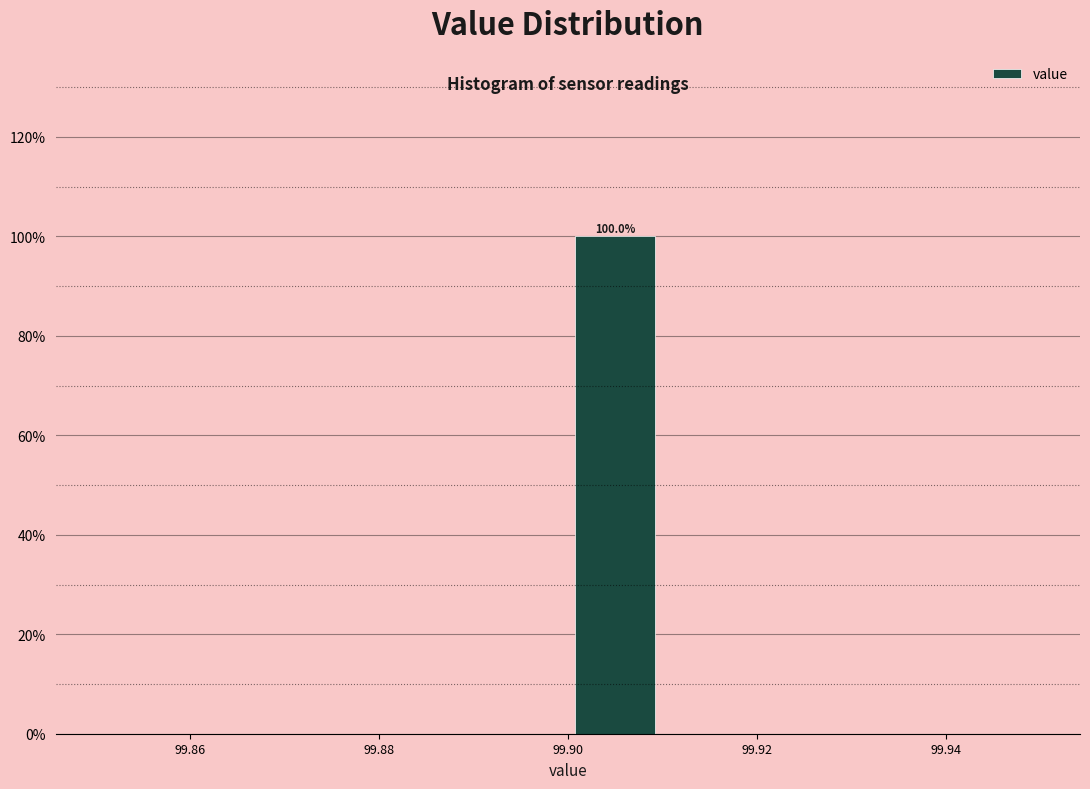

Over which range of the x-axis is the bar tallest?

99.90 to 99.91